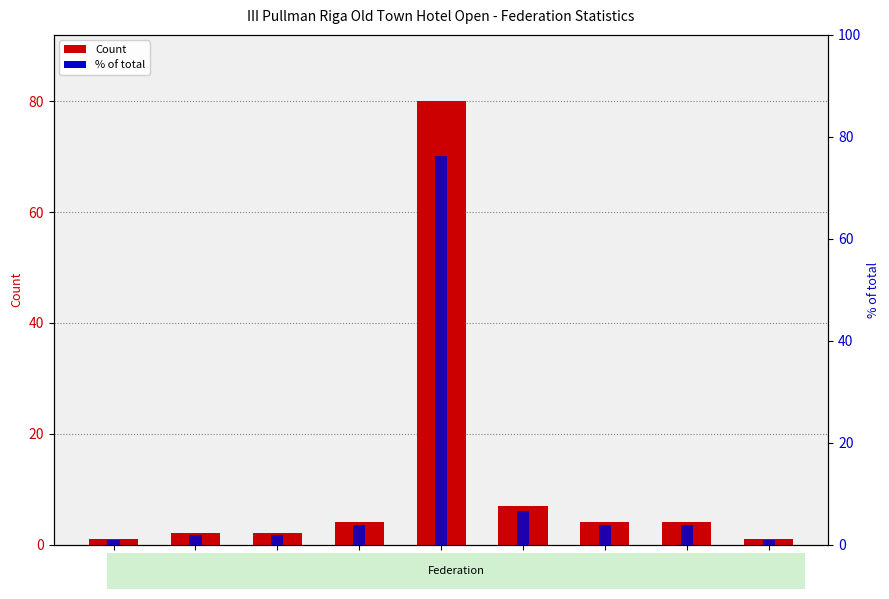

What is the approximate value of % of total at USA?

1.0